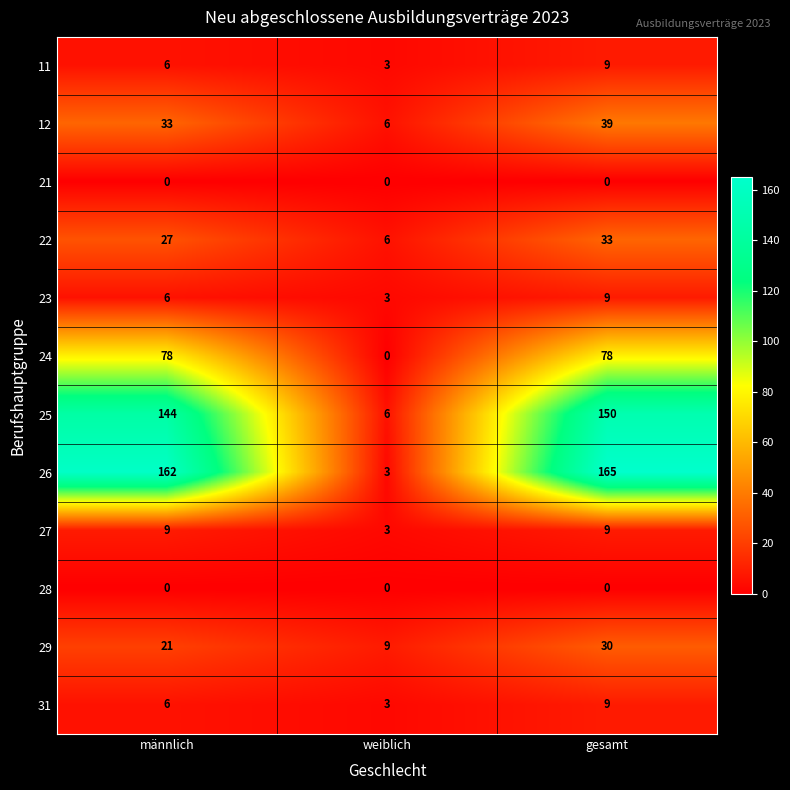

Which series has the largest range (max minus min)?

26